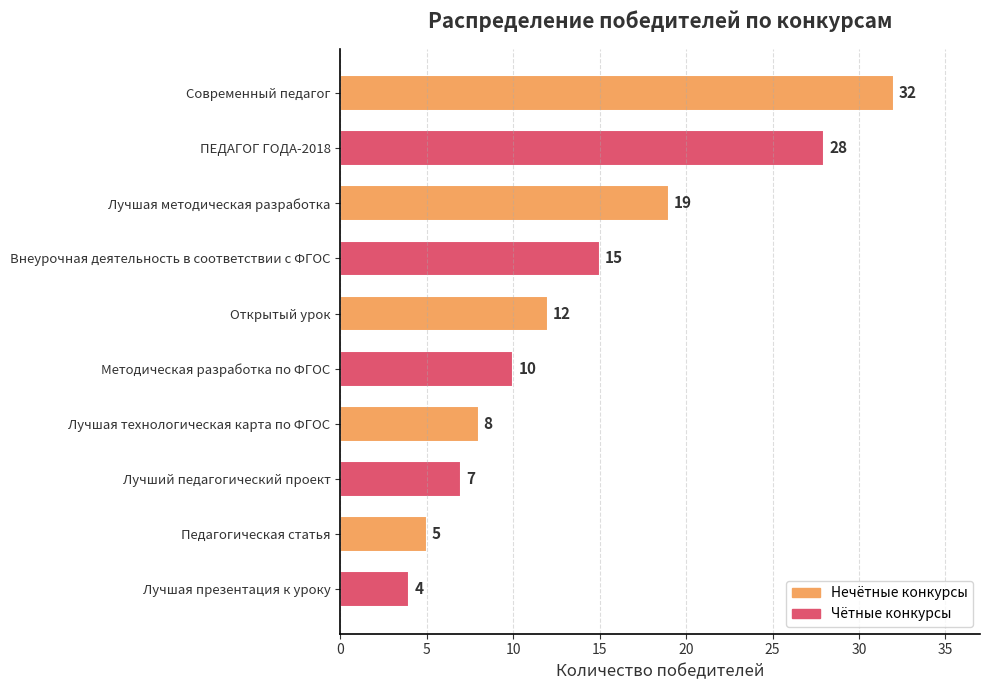

What is the approximate value at Лучшая технологическая карта по ФГОС, to the nearest 5?

10